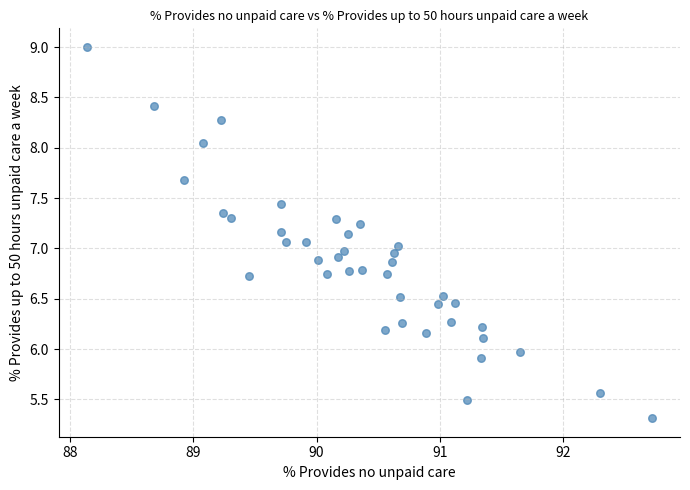

What is the range of X values (max minus min)?

4.6